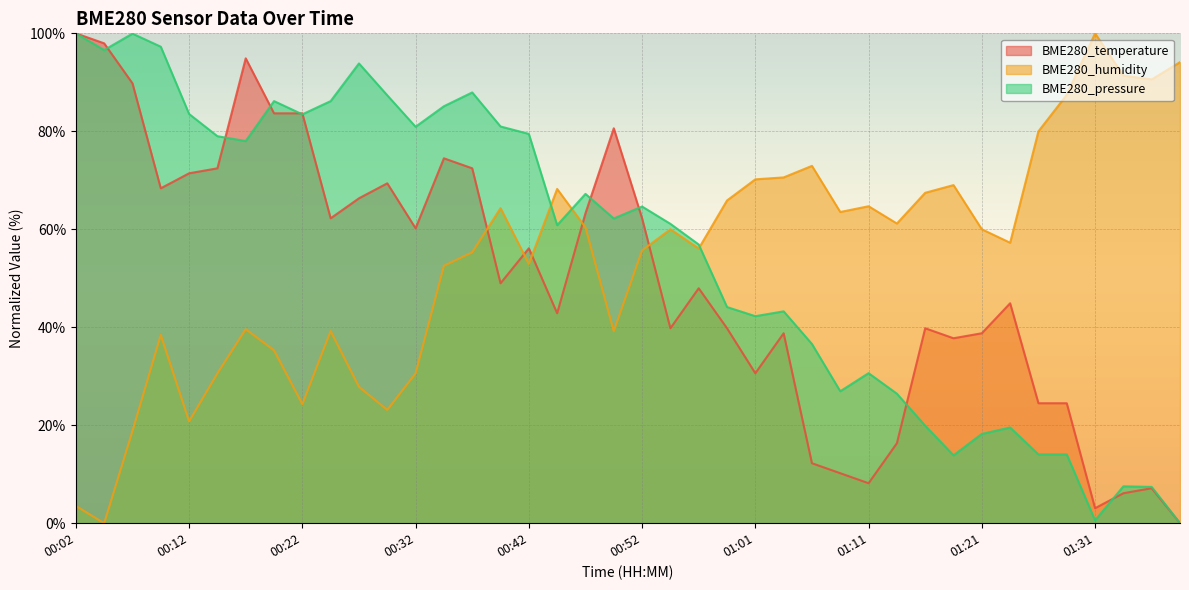

Rank the series by their average value, from lowest to highest.

BME280_temperature, BME280_humidity, BME280_pressure